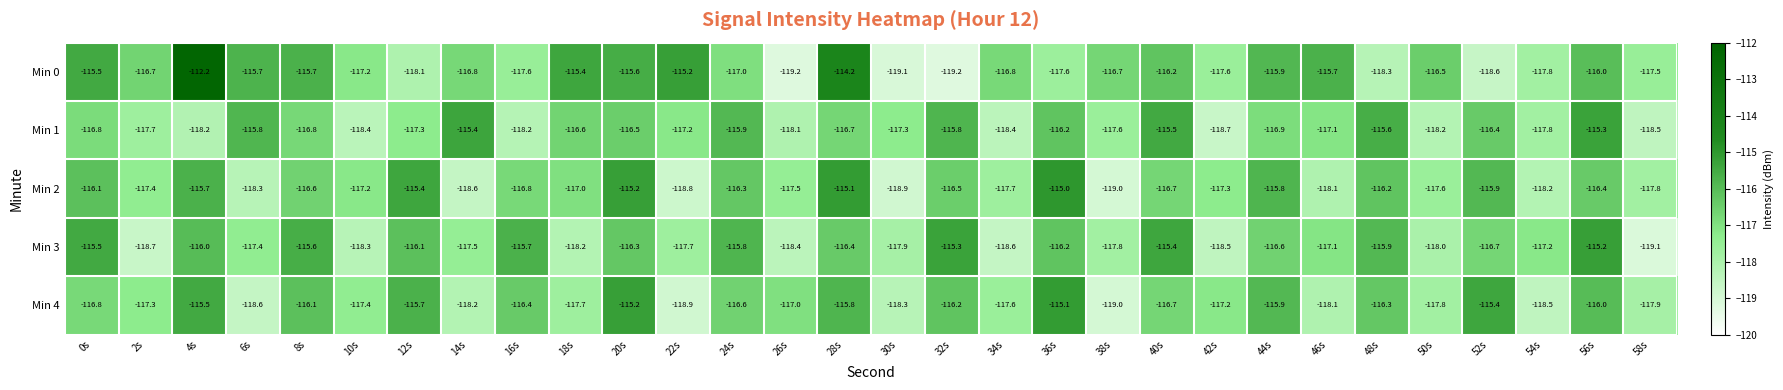

Which series has the largest total across all categories?

Min 0